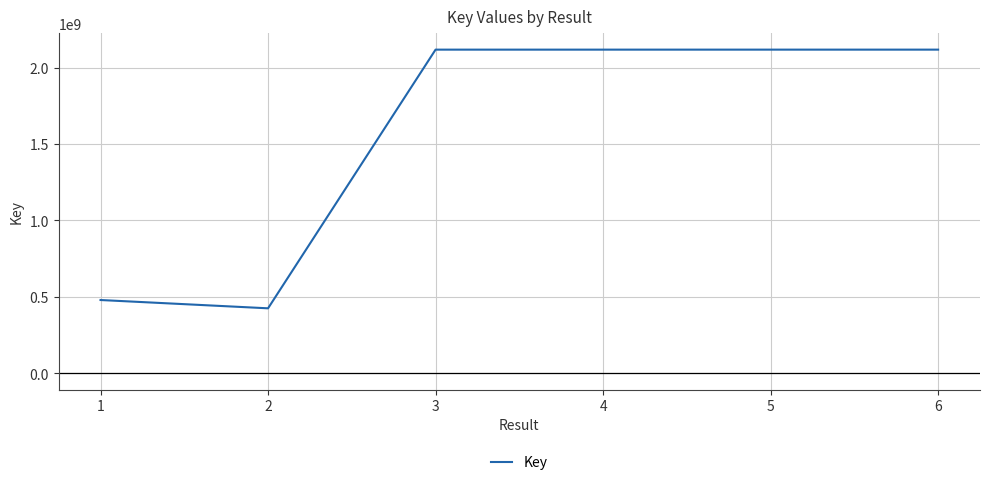

What is the smallest value displayed?

425488788